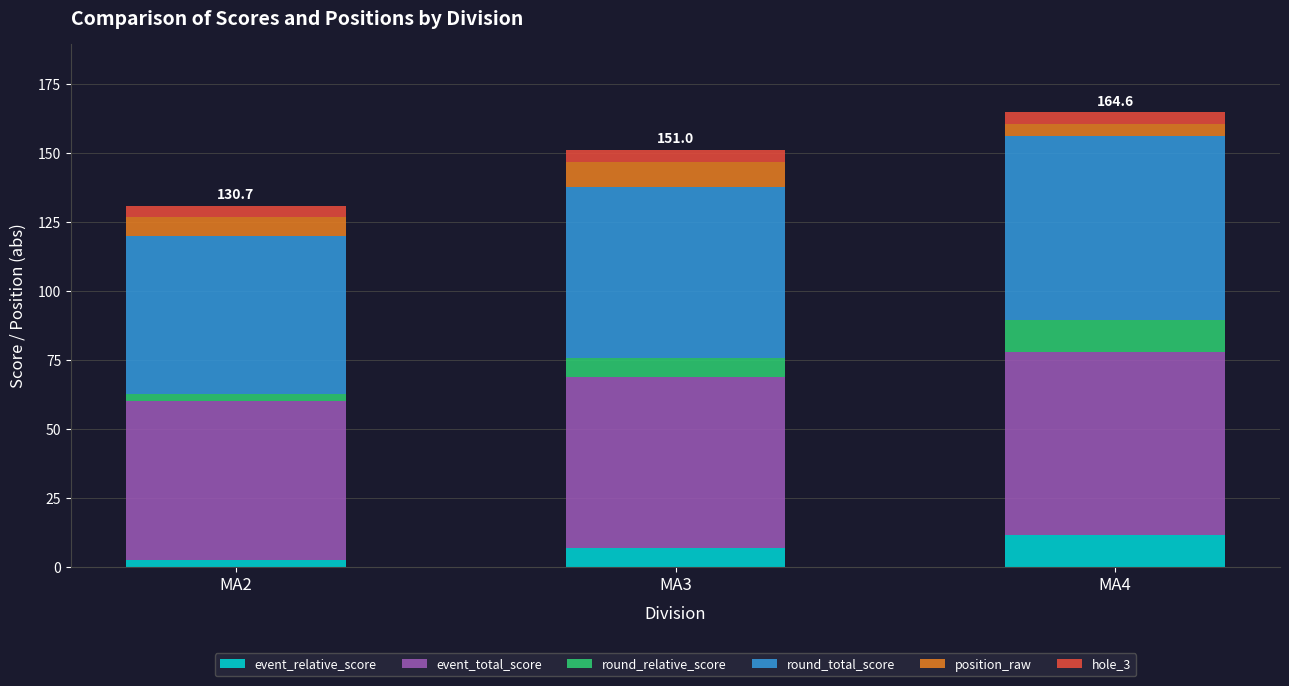

What is the highest value of the event_relative_score series?

11.5